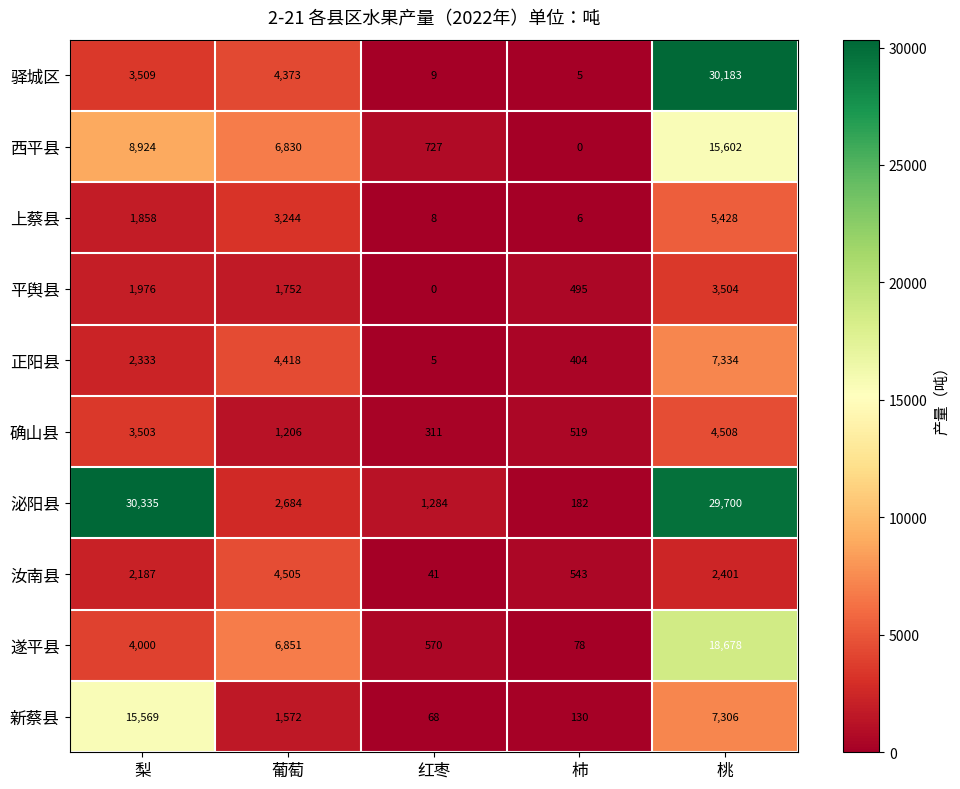

Which series has the largest total across all categories?

泌阳县